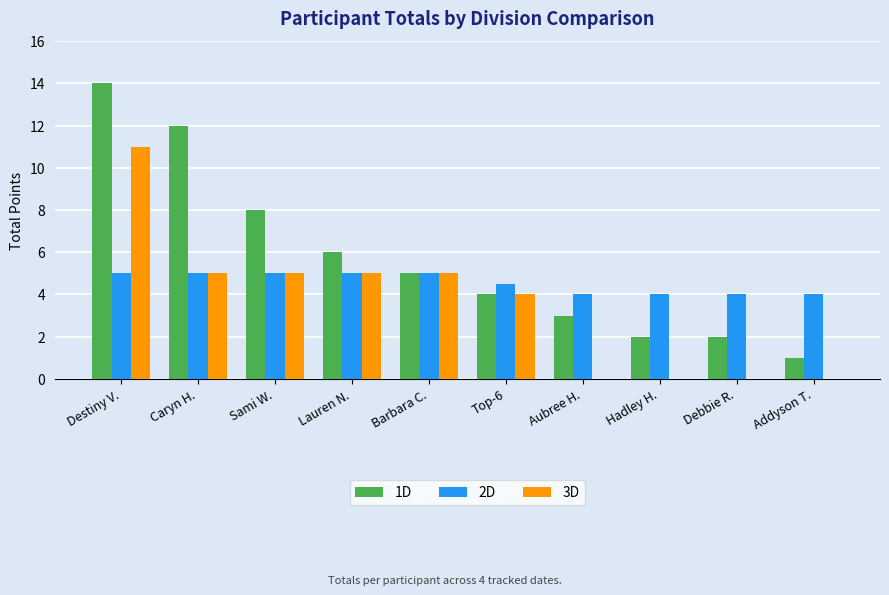

Which category has the highest value across all series?

Destiny V.